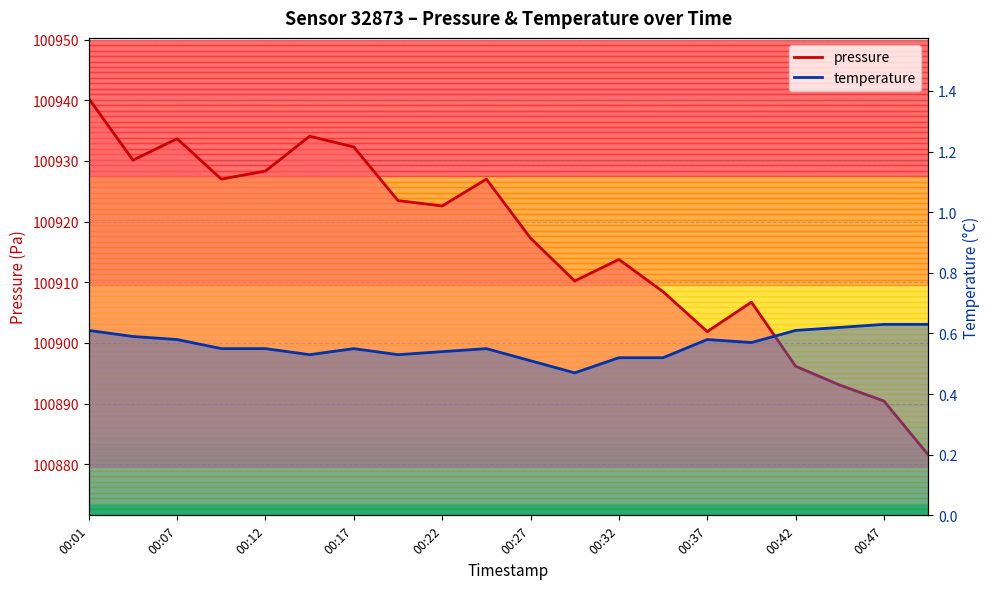

At which category is the sum across all series the highest?

00:01